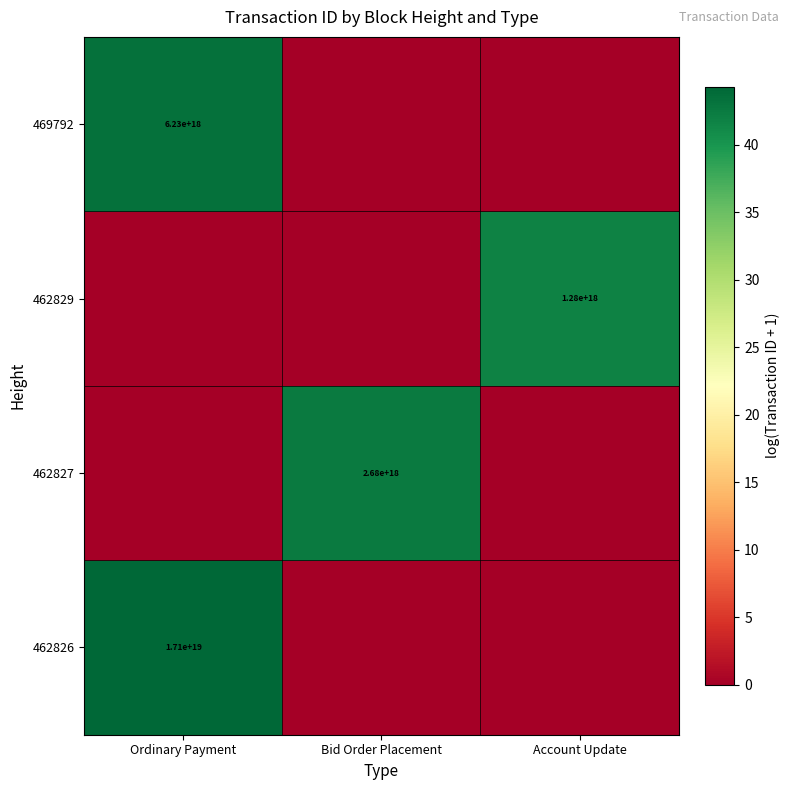

True or false: 462829 has a value of 1280000000000000000 at Account Update.

True